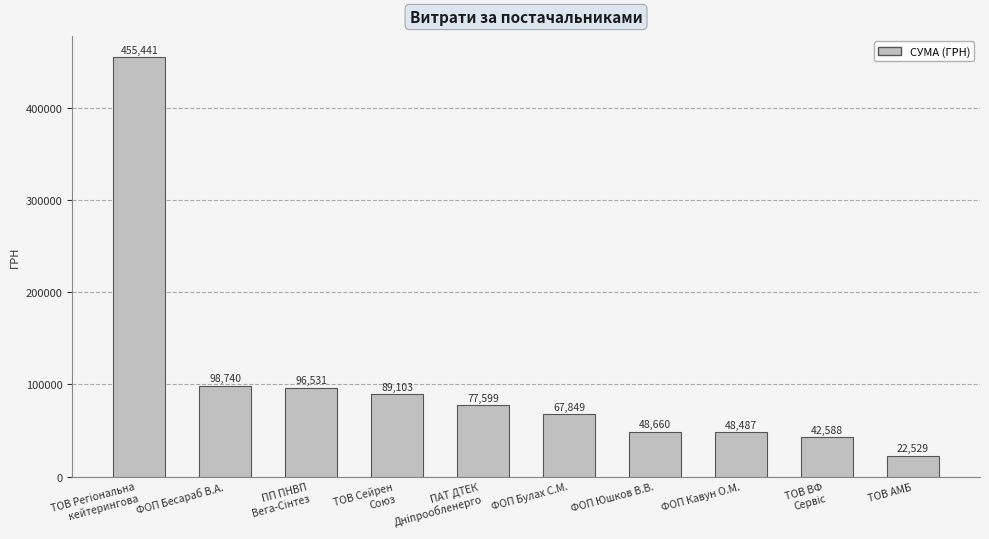

Are the bars horizontal?

No